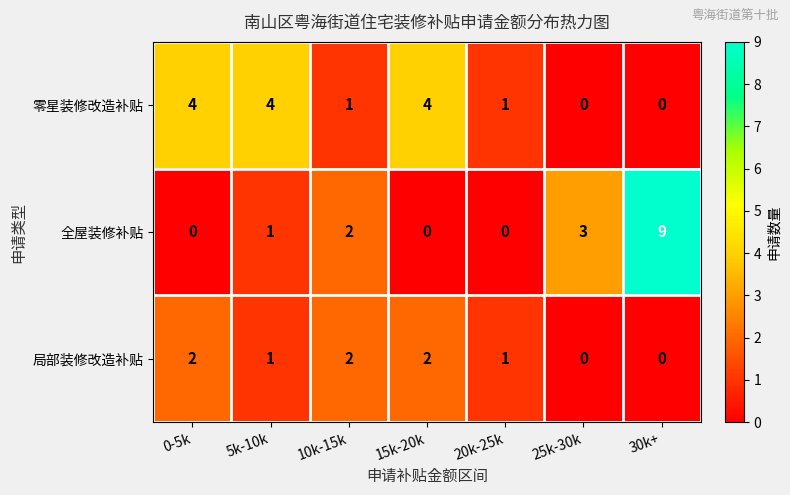

What is the sum of all 局部装修改造补贴 values?

8